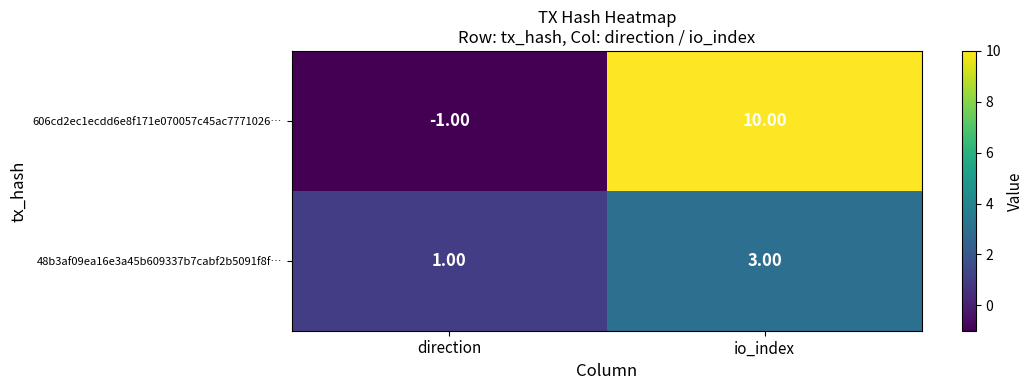

What is the sum of the 606cd2ec1ecdd6e8f171e070057c45ac7771026… values at direction and io_index?

9